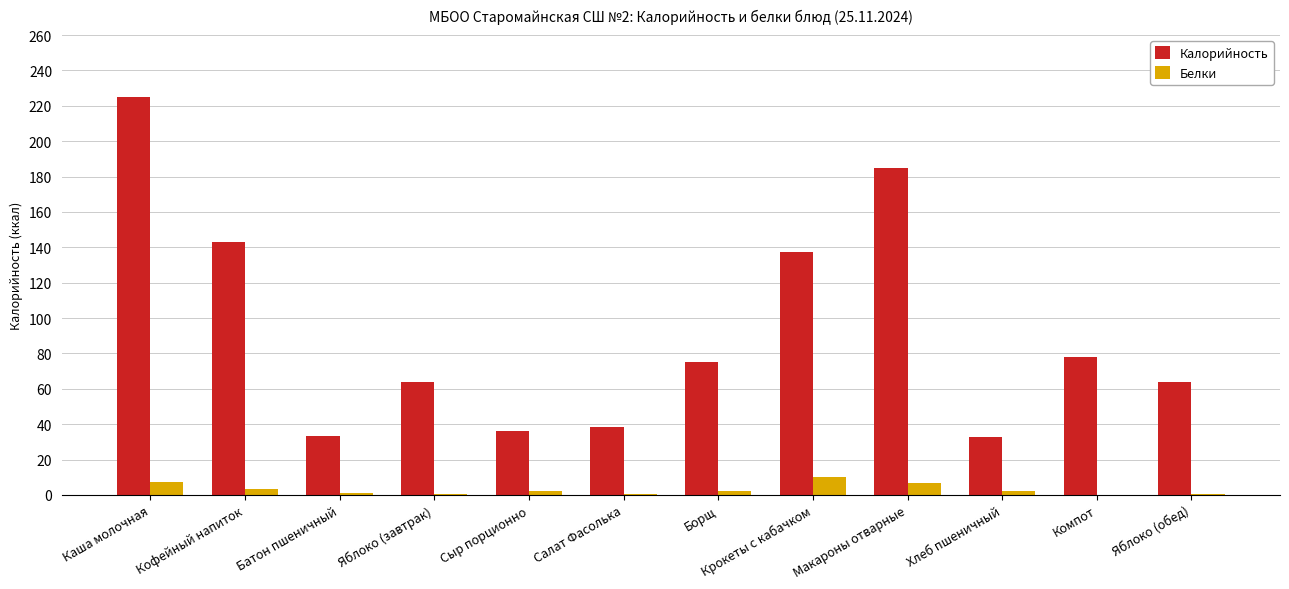

The Калорийность series shows 225.2 at Каша молочная. True or false?

True